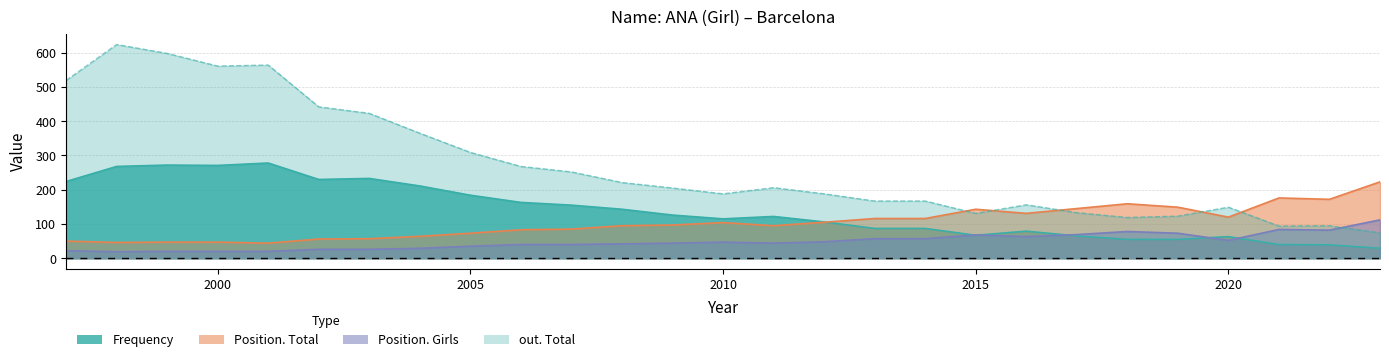

What is the approximate value of out. Total at 2020?

149